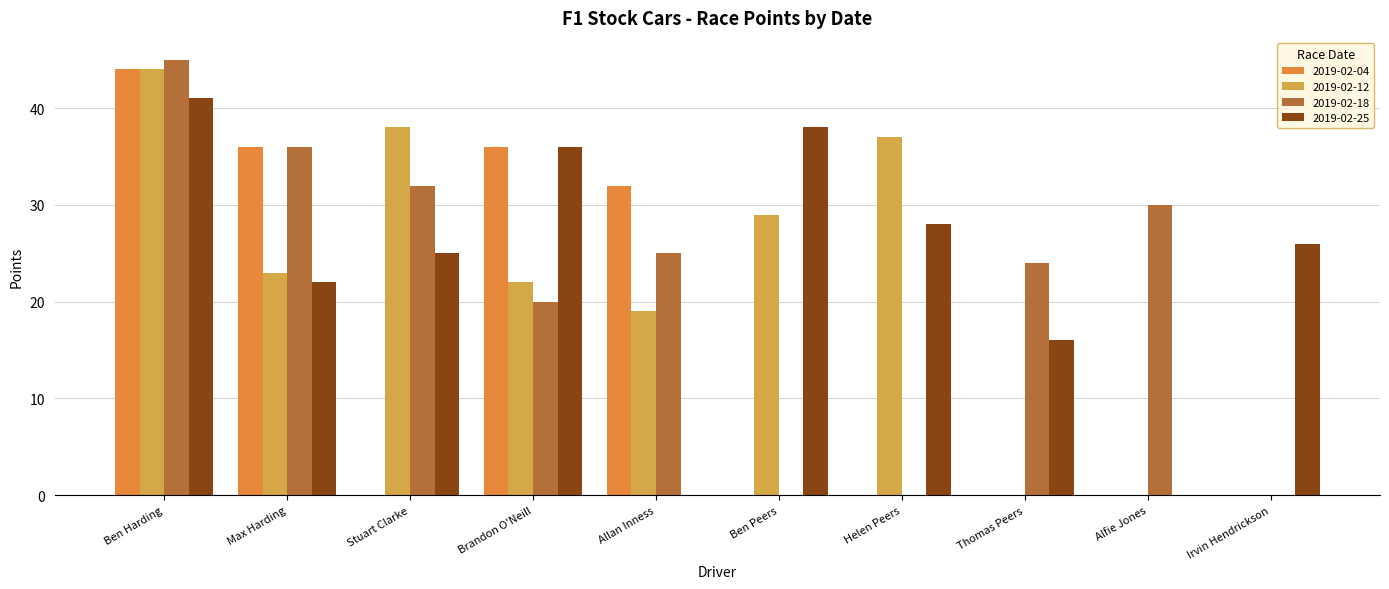

Which series has the largest range (max minus min)?

2019-02-18